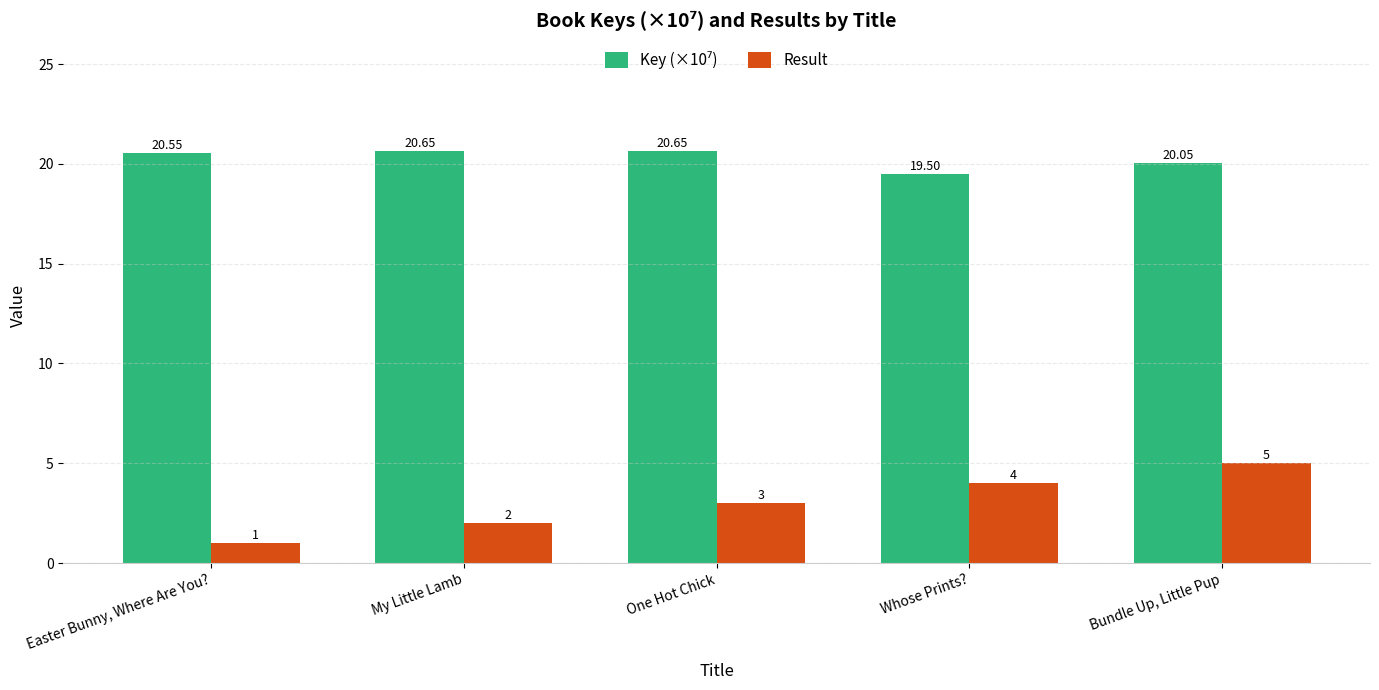

The value of Result at My Little Lamb is 2.0. True or false?

True